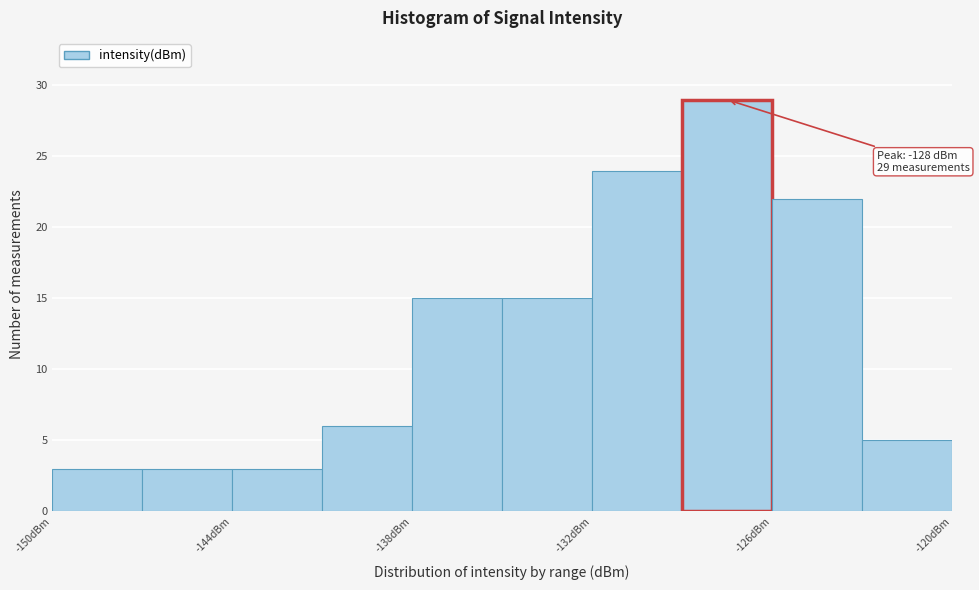

Around what value on the x-axis is the tallest bar? Give the approximate position of its centre, as read against the axis.

-127